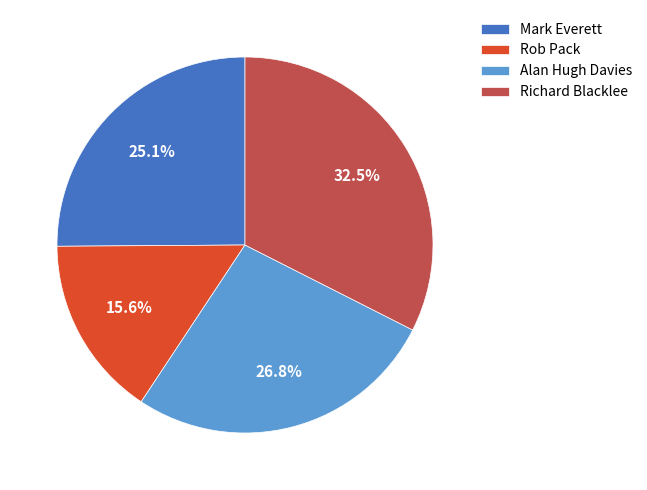

Rank the categories by value from highest to lowest.

Richard Blacklee, Alan Hugh Davies, Mark Everett, Rob Pack